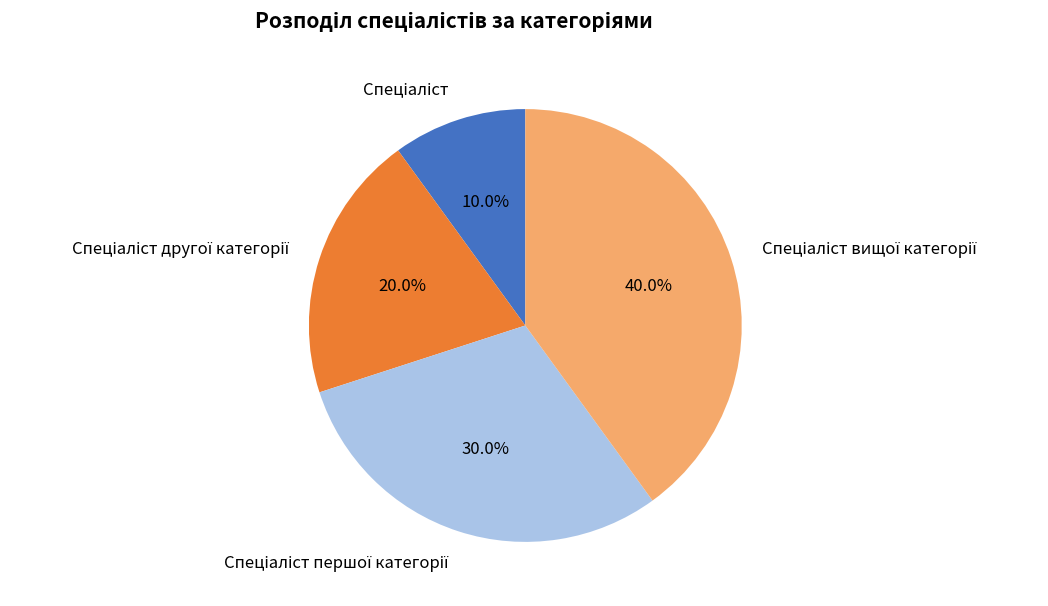

Does any single category account for the majority?

No